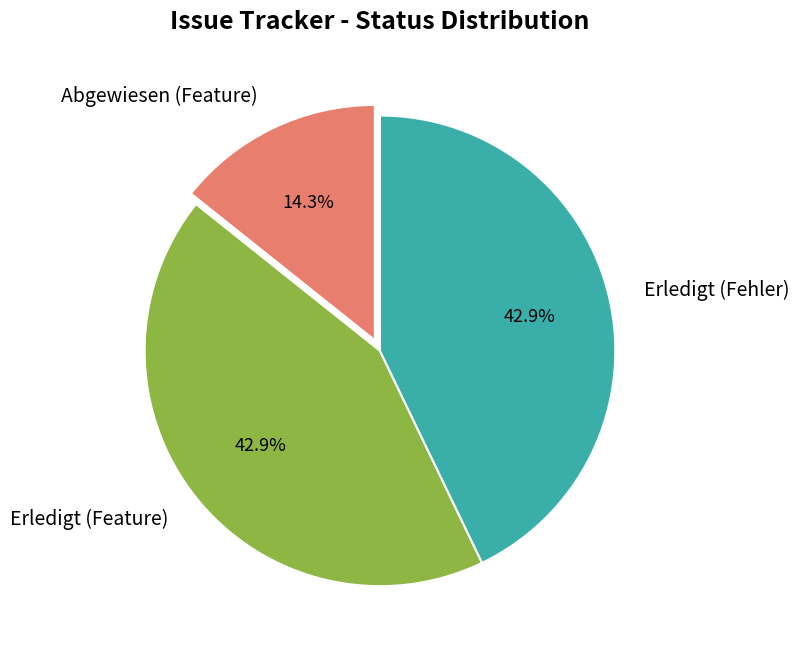

Which slice is the smallest?

Abgewiesen (Feature)